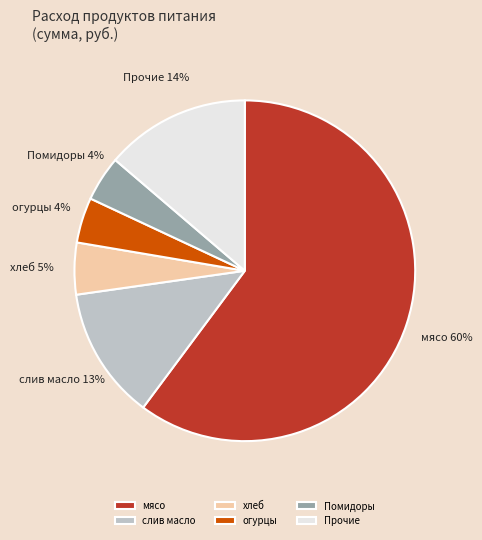

Is it true that хлеб is 5% of the pie?

True